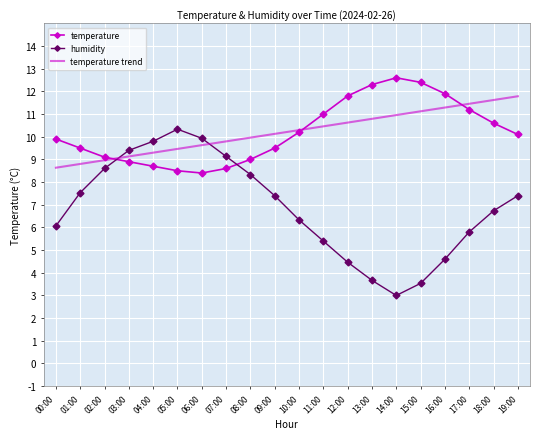

Where do temperature trend and temperature first cross each other?

02:00 and 03:00